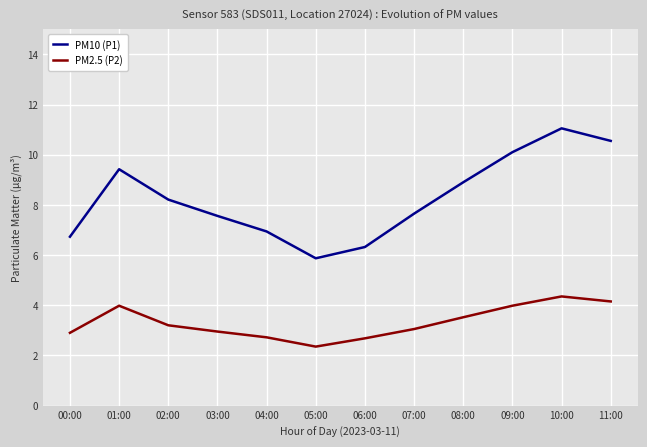

At 04:00, list the series in order from largest to smallest.

PM10 (P1), PM2.5 (P2)